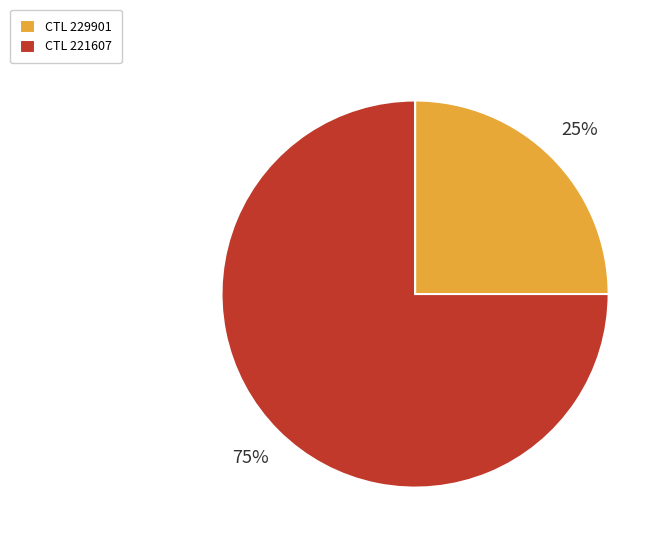

Does any single category account for the majority?

Yes